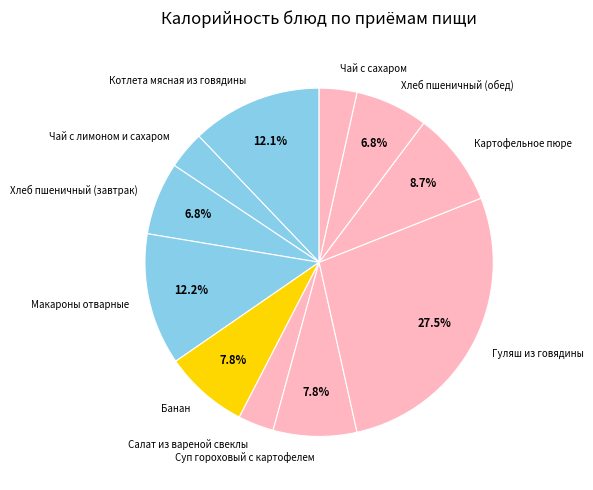

How many segments does this pie chart have?

11